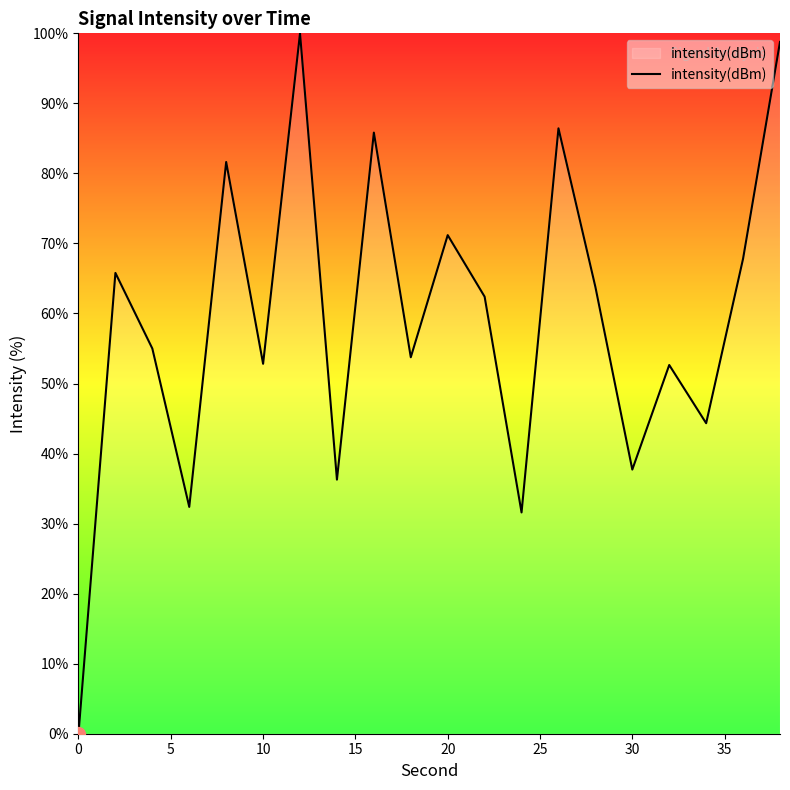

What is the difference between the maximum and minimum values?

100.0